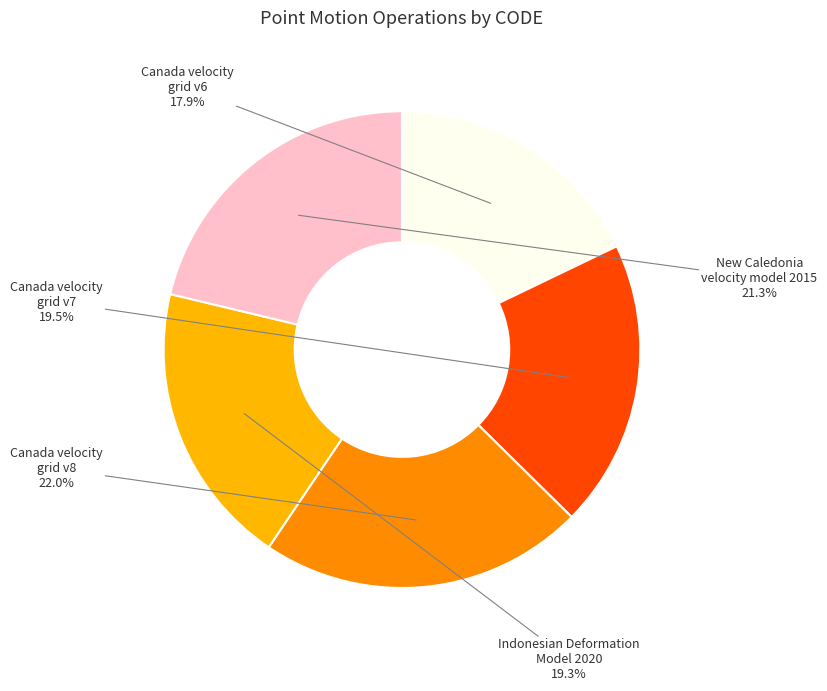

Is New Caledonia velocity model 2015 the majority of the pie?

No